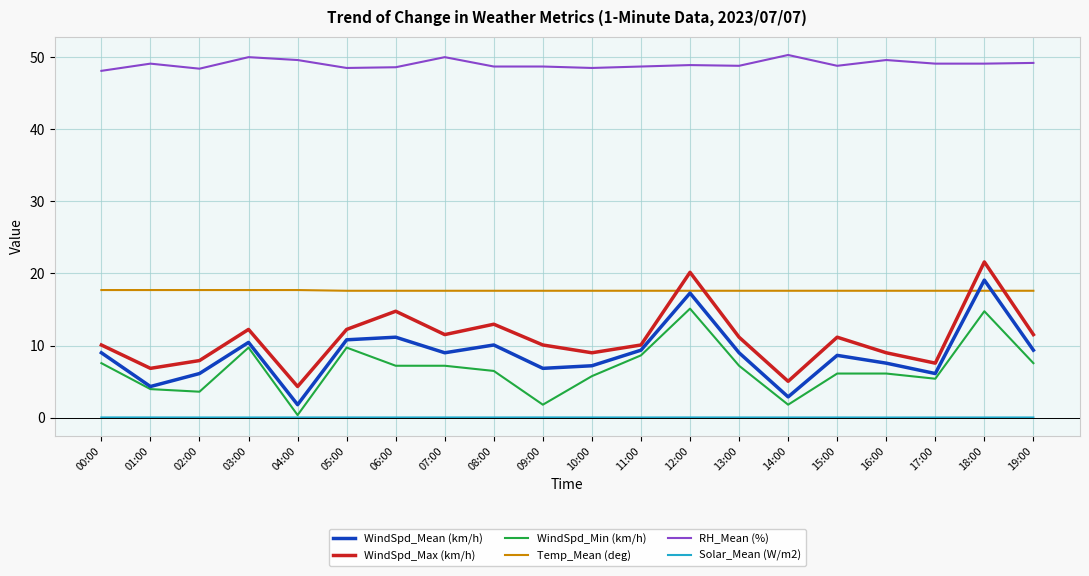

Is it true that WindSpd_Min (km/h) equals 4.0 at 01:00?

True